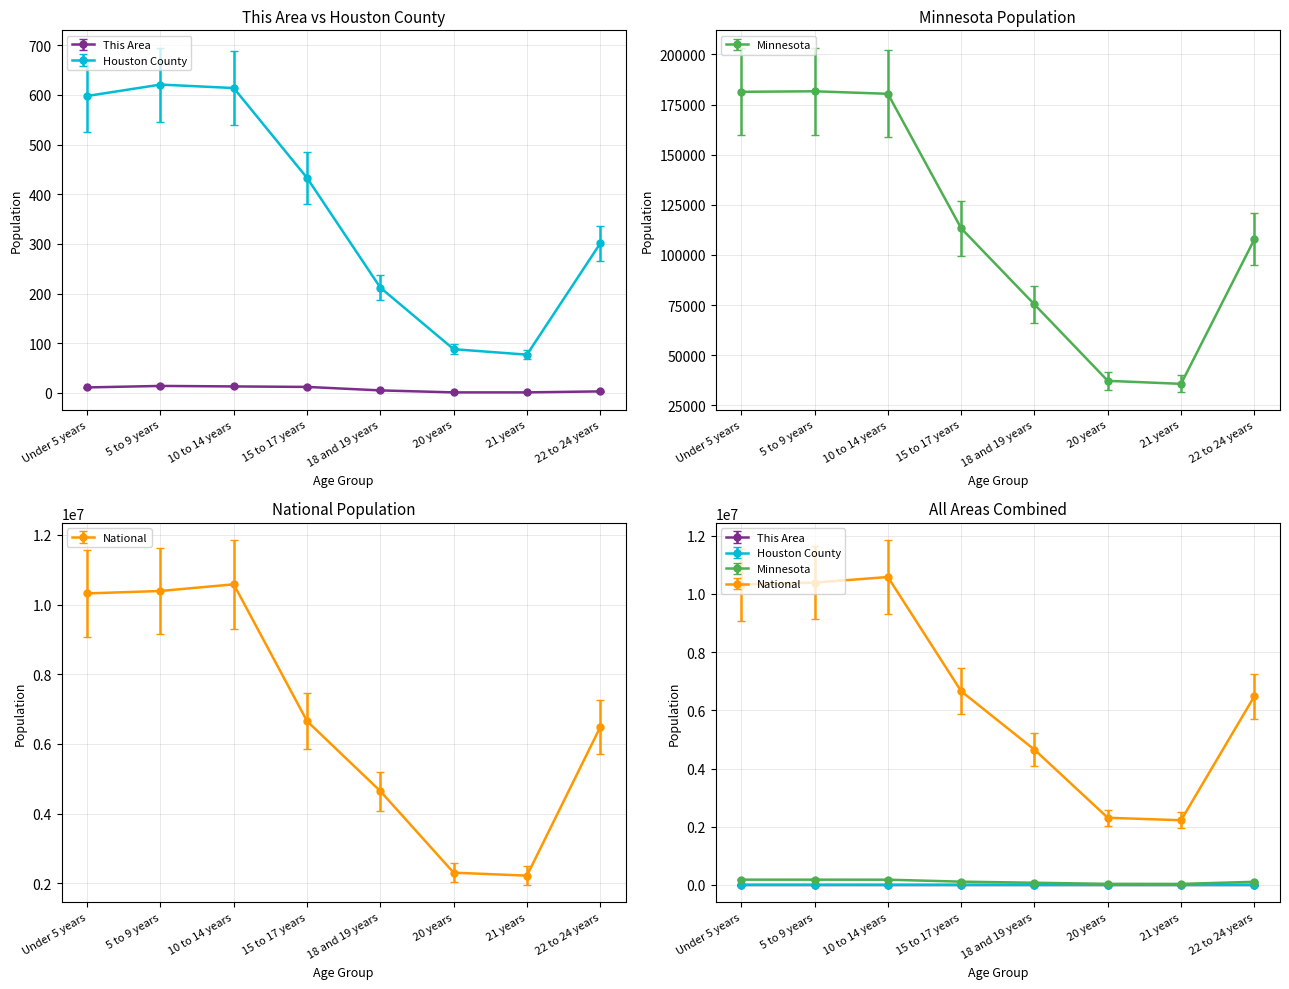

How many data points in This Area are above 11?

3